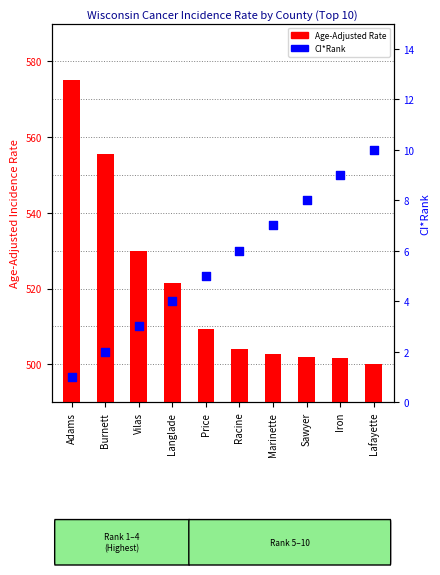

Is the value of CI*Rank at Racine greater than the value of Age-Adjusted Rate at Price?

No